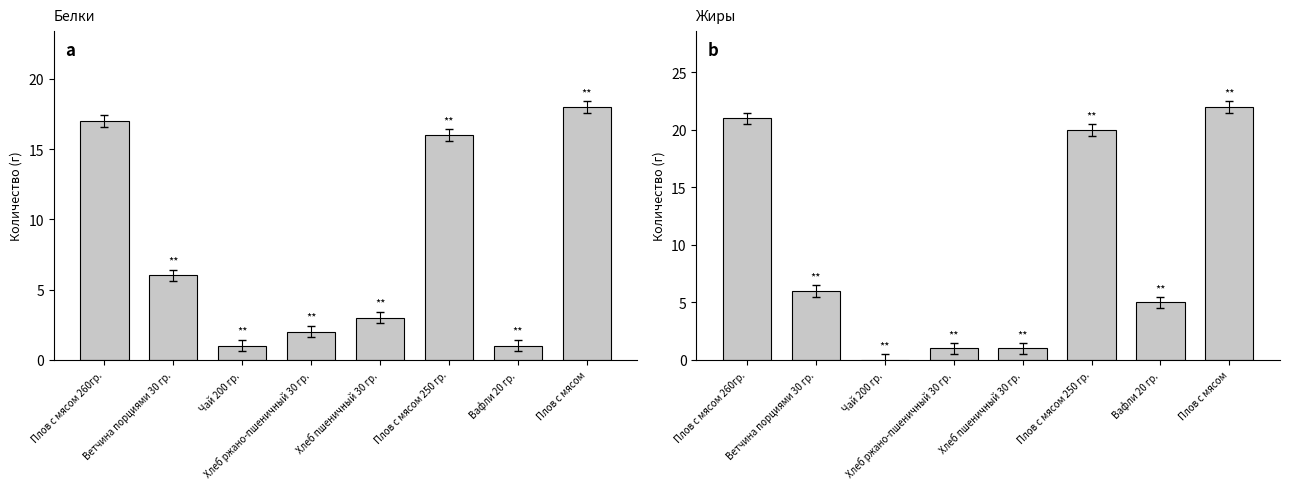

What are all the series names shown in the legend?

Белки, Жиры